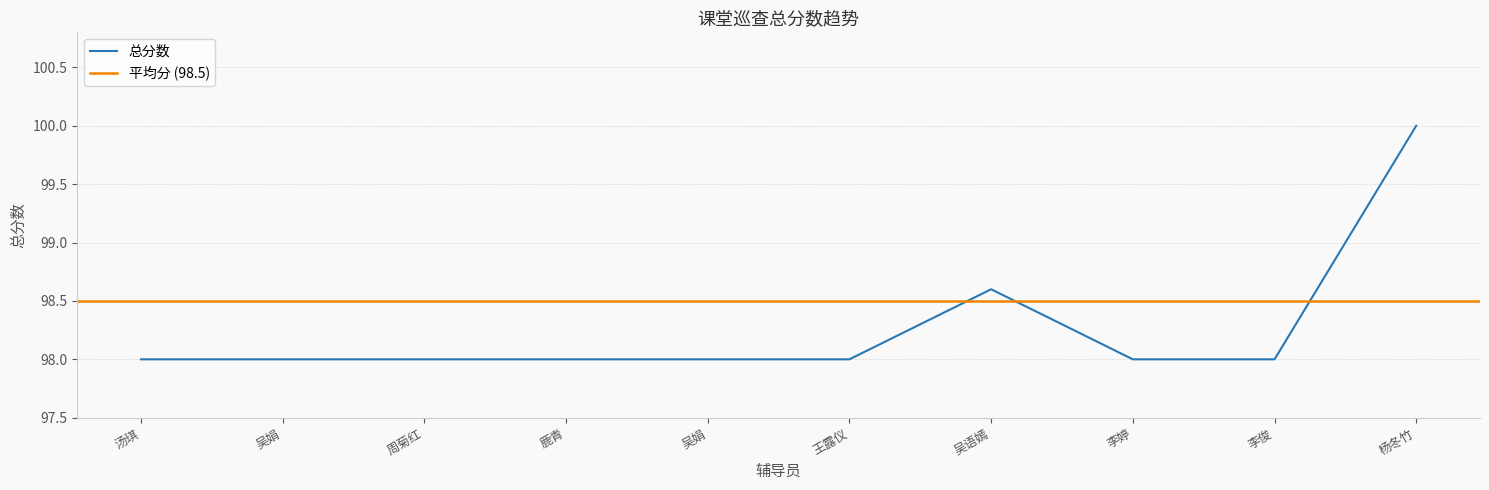

Reading right to left, what are all the values shown in this chart?

100.0	98.0	98.0	98.6	98.0	98.0	98.0	98.0	98.0	98.0